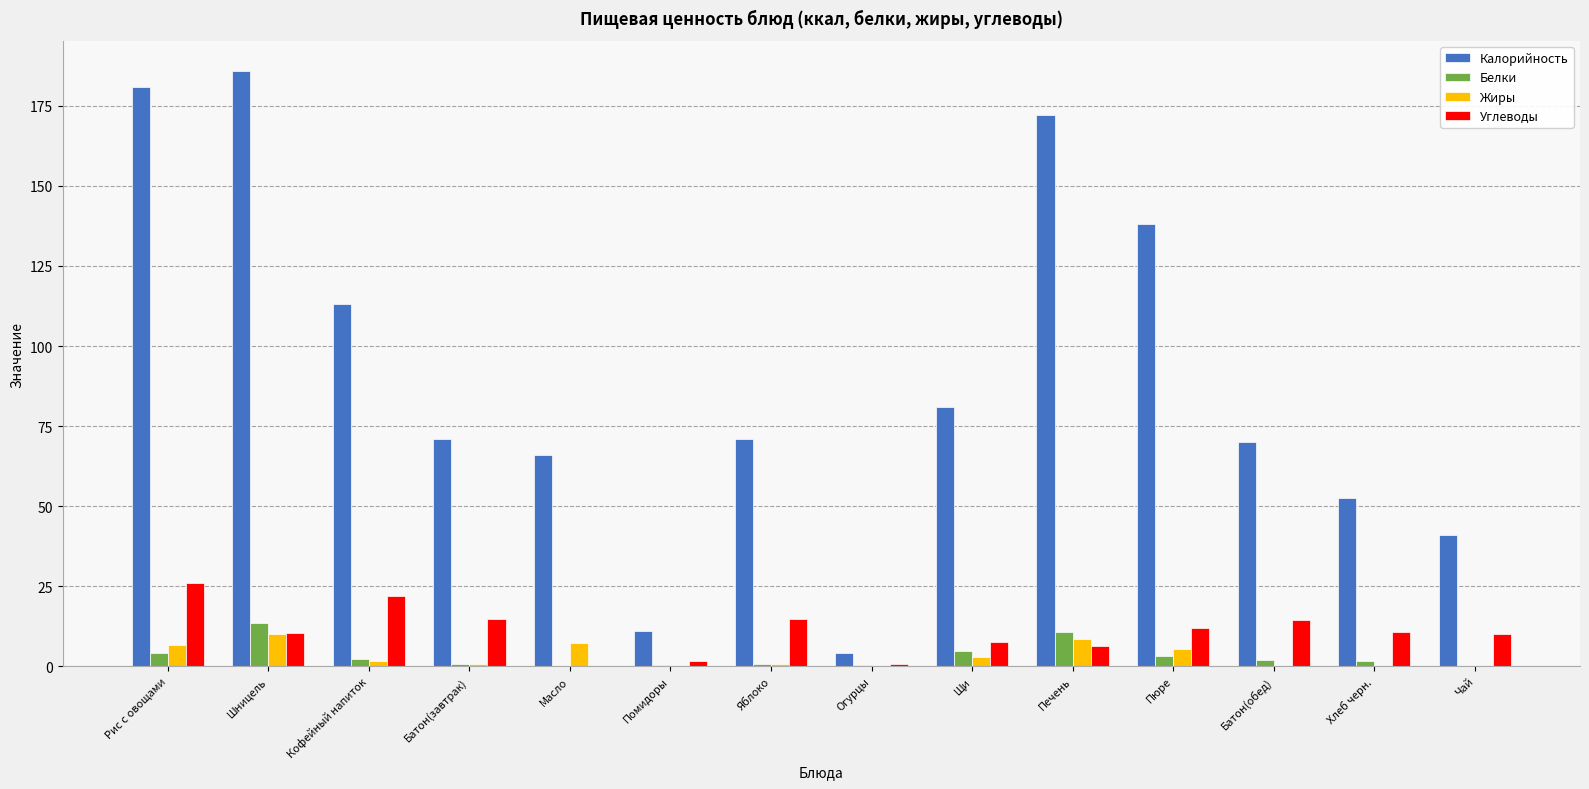

The value of Калорийность at Масло is 112.8. True or false?

False